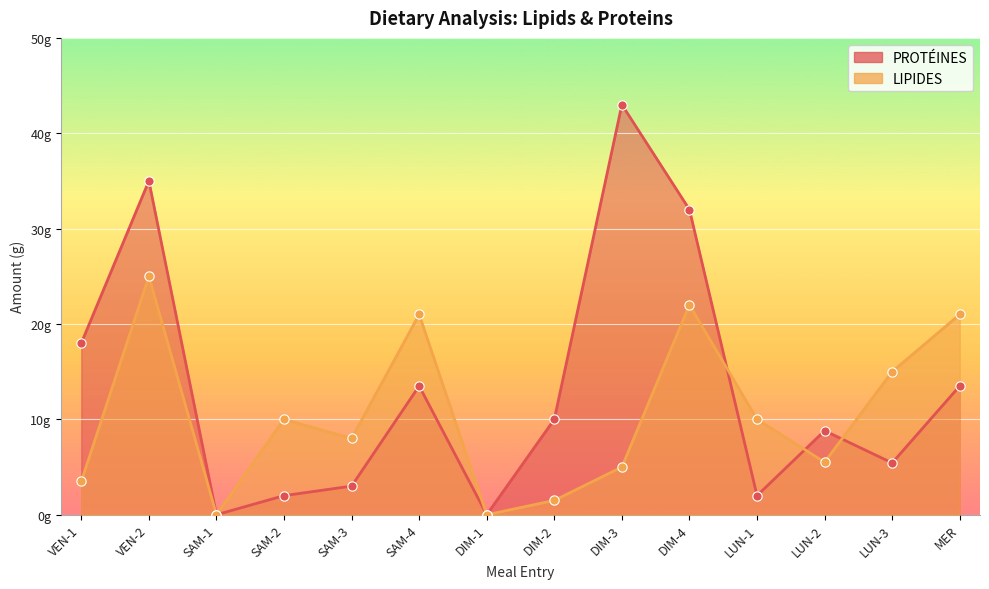

Is the value of LIPIDES at DIM-1 greater than the value of PROTÉINES at DIM-3?

No